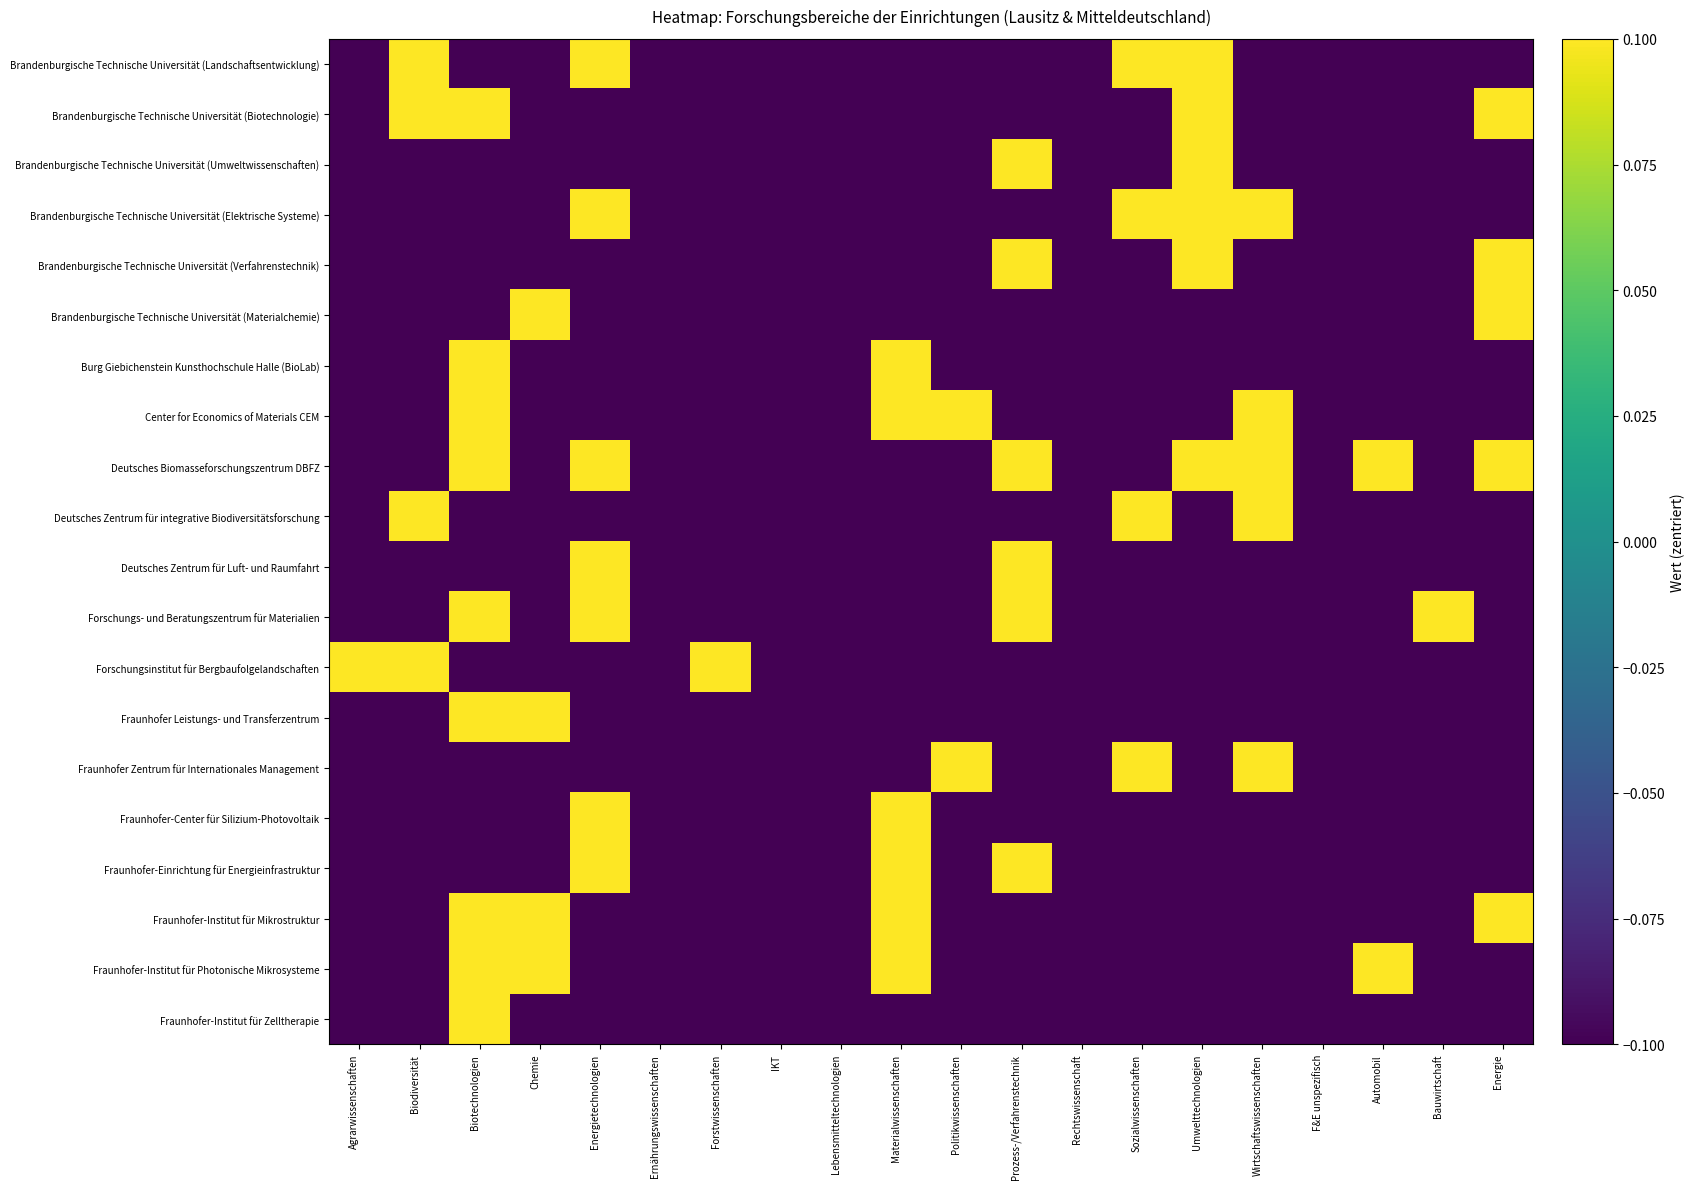

At which category does the chart reach its peak across all series?

Biodiversität